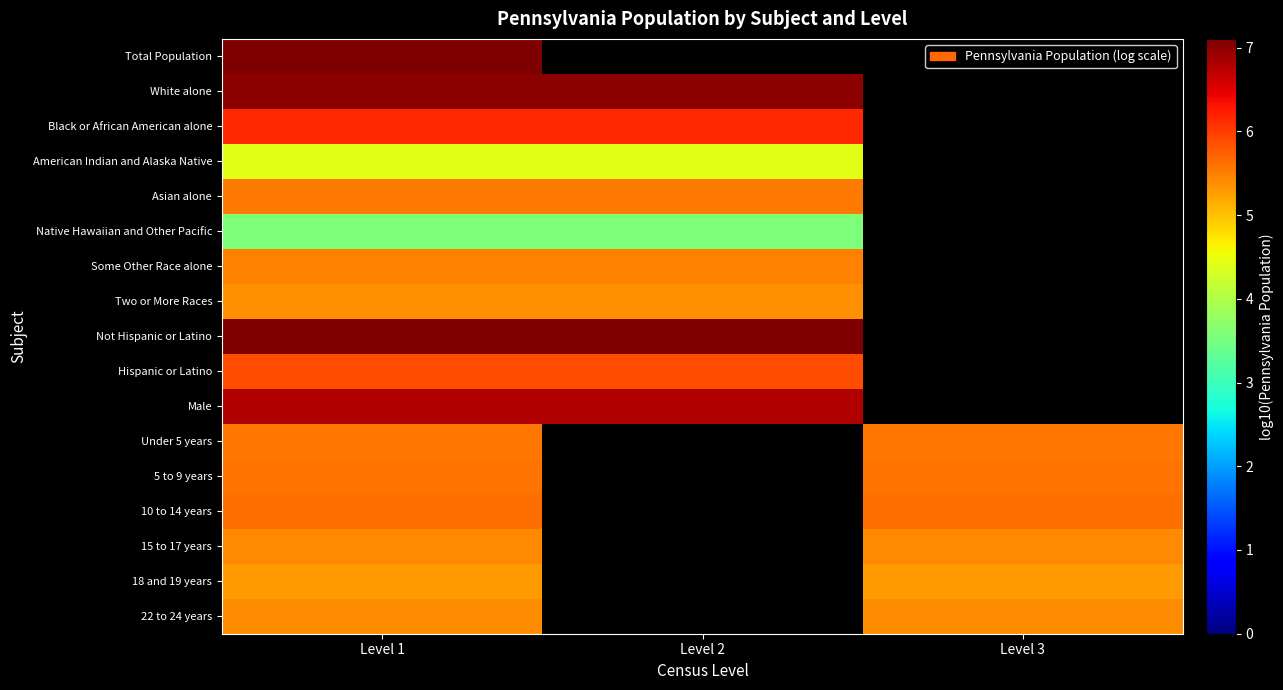

Which label corresponds to the largest value in the chart?

Level 1